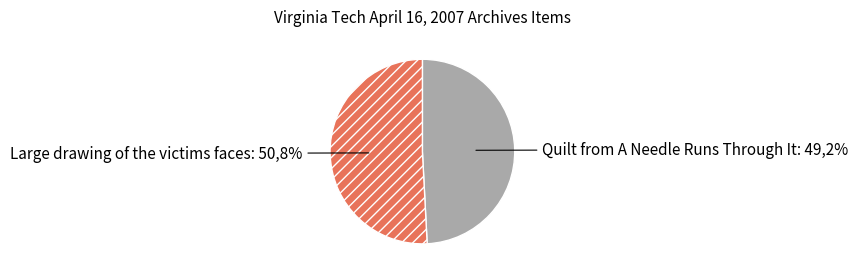

Which category has the smallest portion of the pie?

Quilt from A Needle Runs Through It